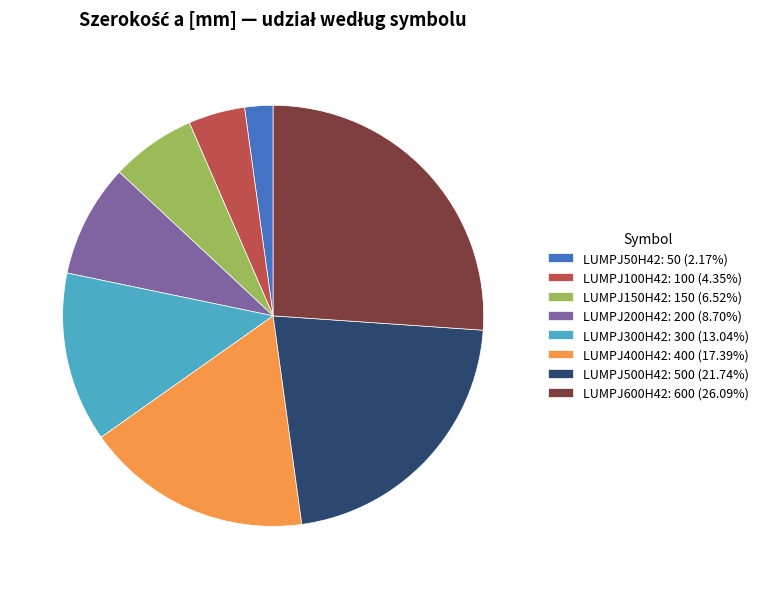

What is the ratio of the value at LUMPJ500H42: 500 (21.74%) to the value at LUMPJ600H42: 600 (26.09%)?

0.8